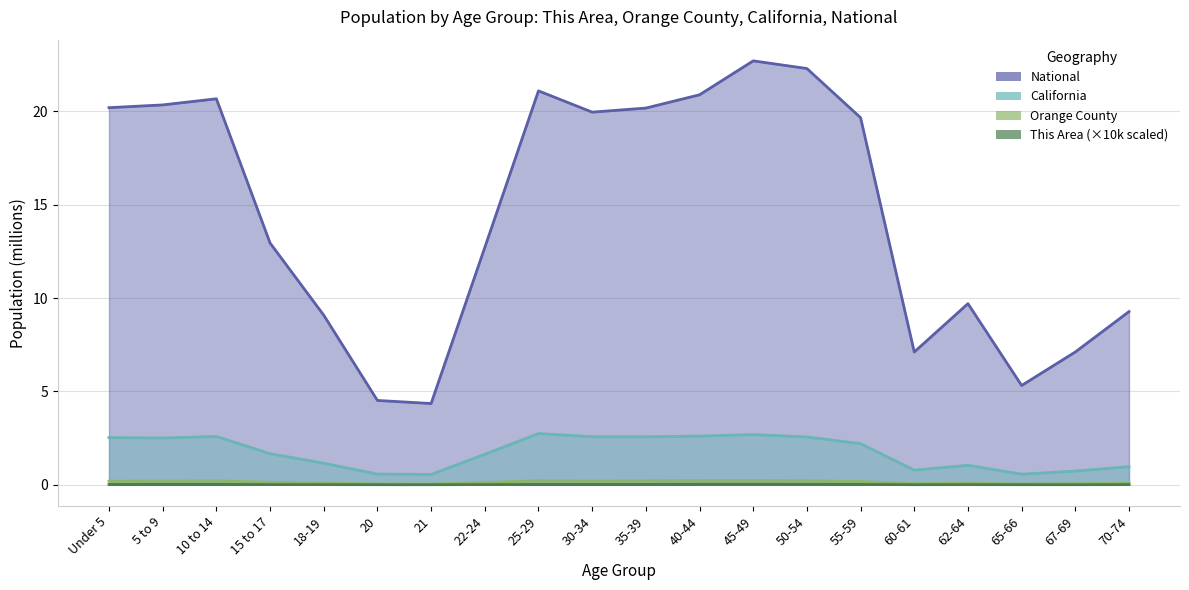

What is the difference between the Orange County values at 65-66 and 30-34?

0.2